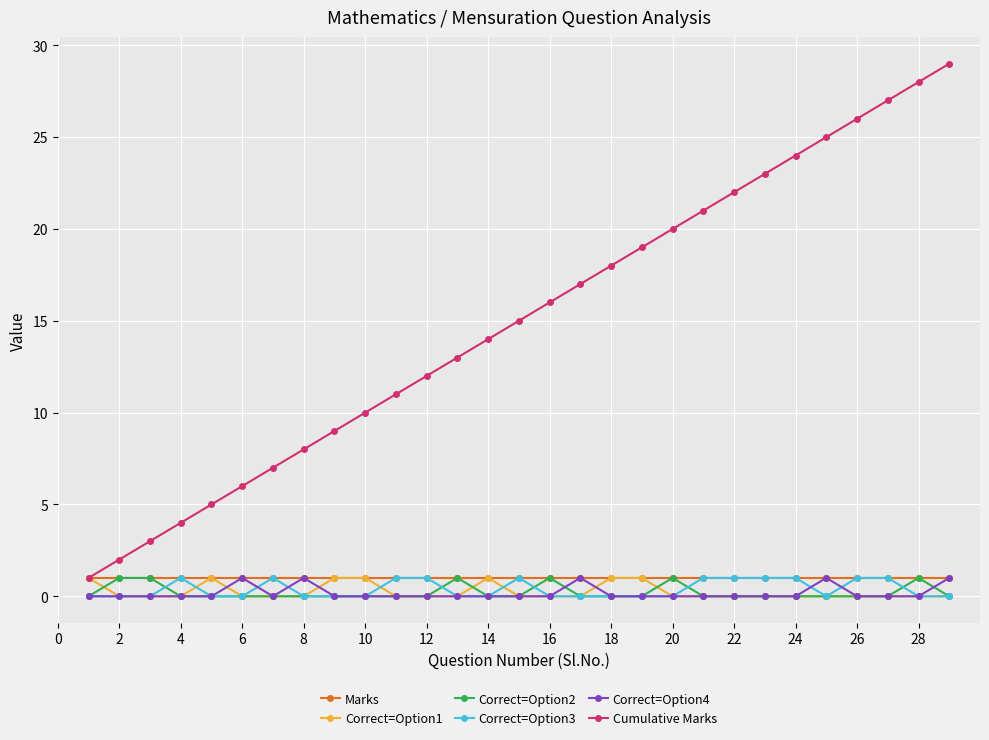

What is the greatest value displayed?

29